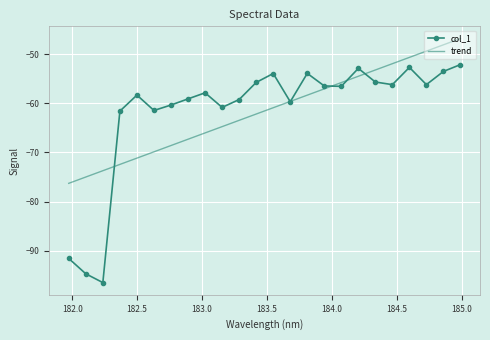

Which series ends up on top after the final intersection of trend and col_1?

trend